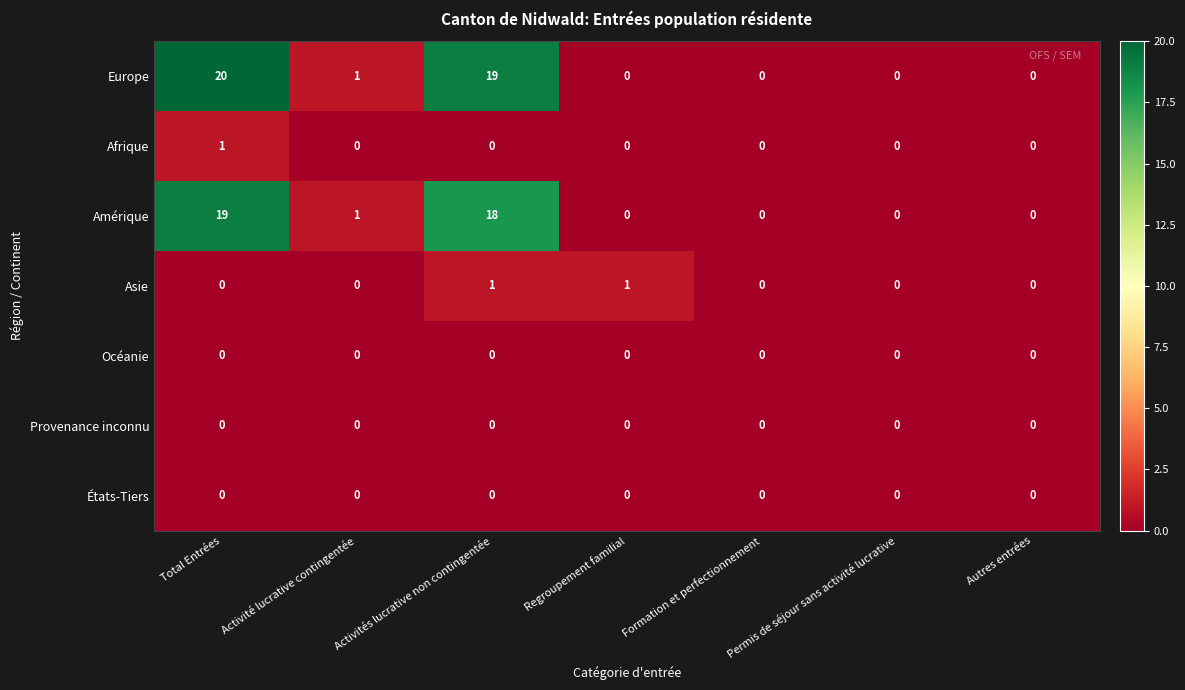

How many data points does each series have?

7